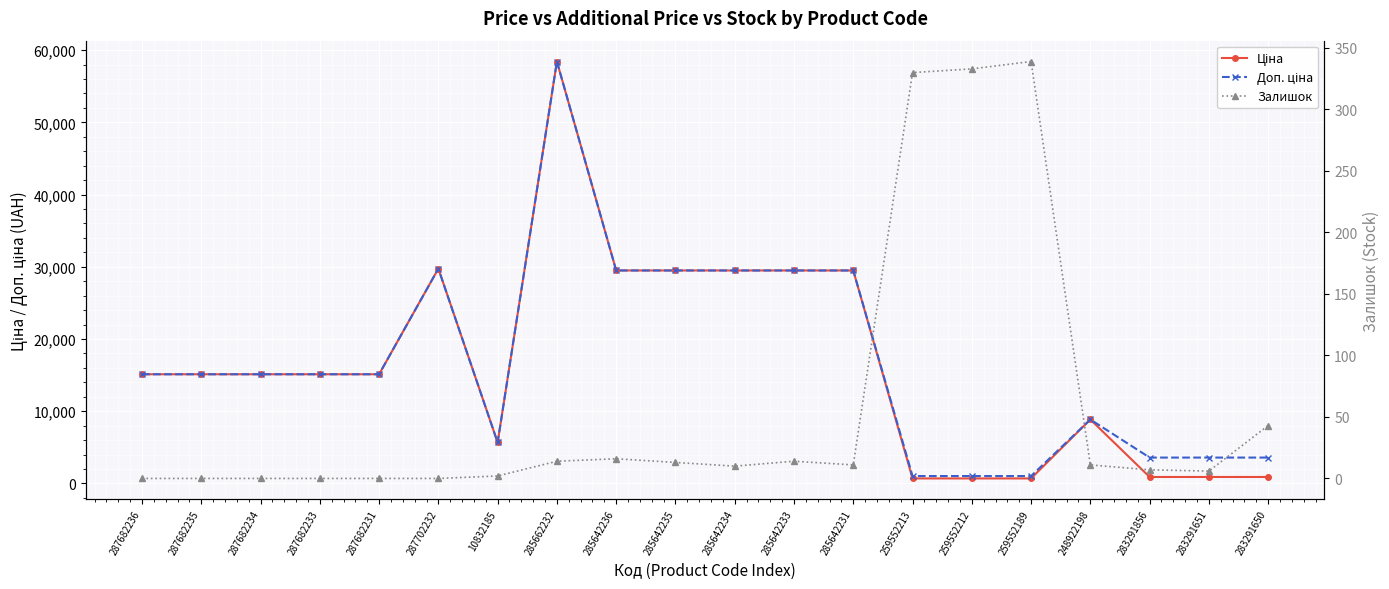

In Ціна, how many points are higher than both neighbors (excluding endpoints)?

3